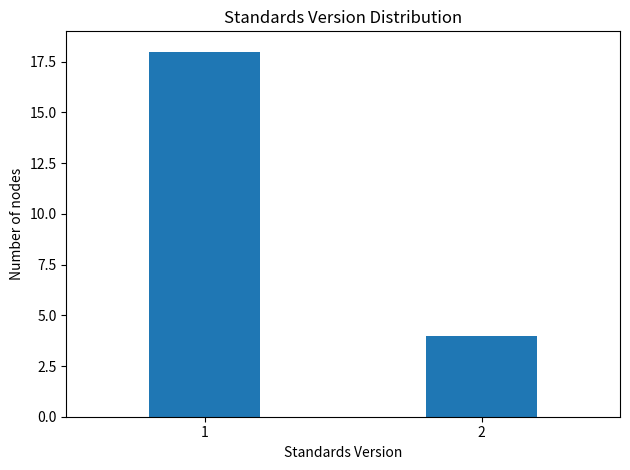

Reading left to right, transcribe all the data shown in this chart.

1=18	2=4